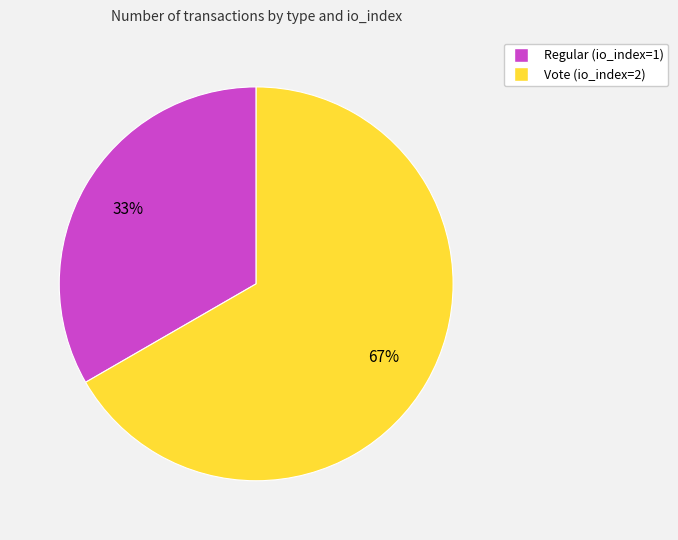

Which category accounts for the majority?

Vote (io_index=2)